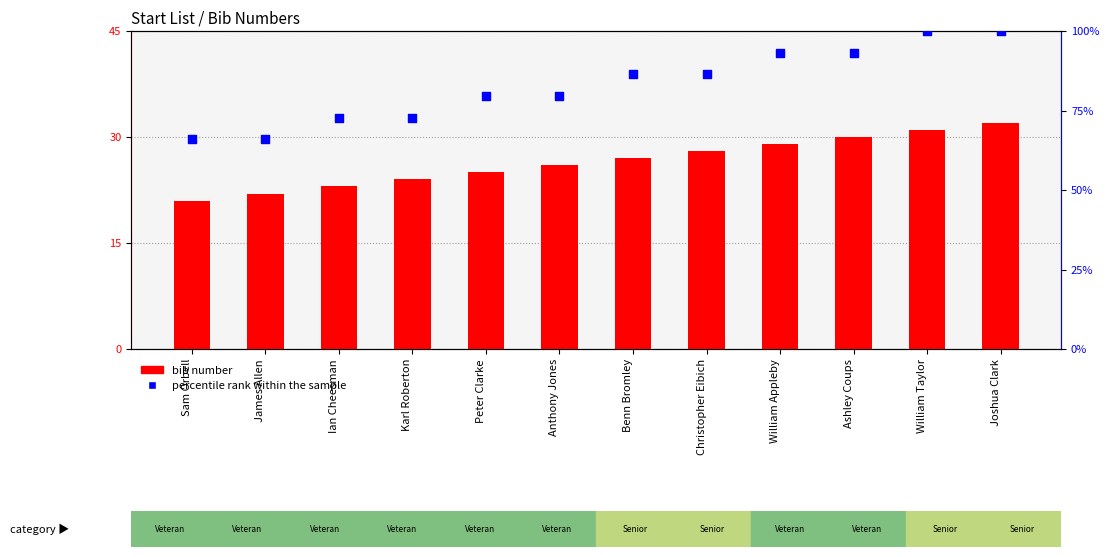

What are all the series names shown in the legend?

bib number, percentile rank within the sample